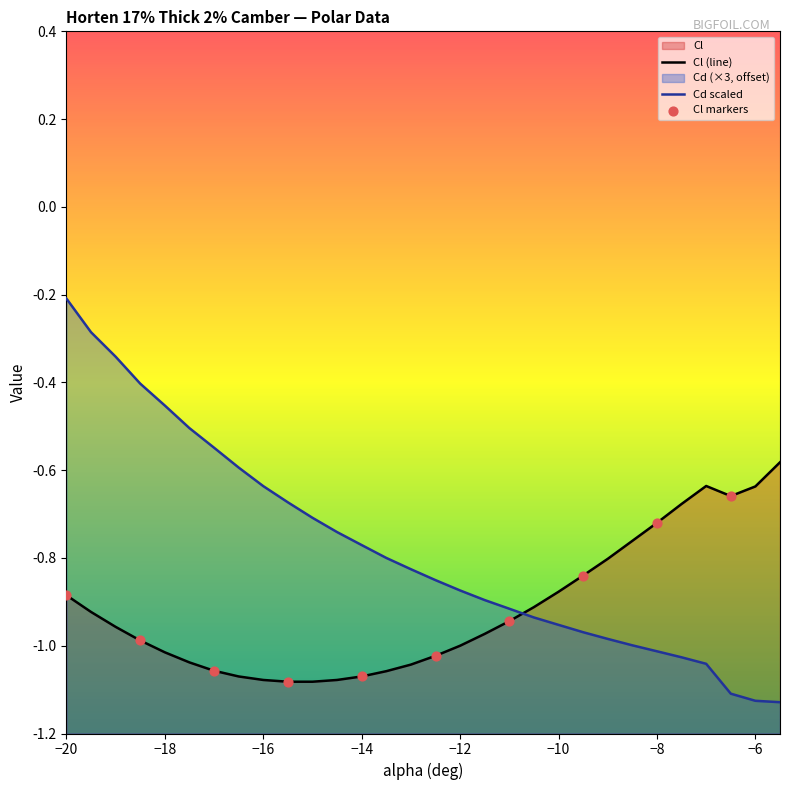

Which series has the largest total across all categories?

Cd